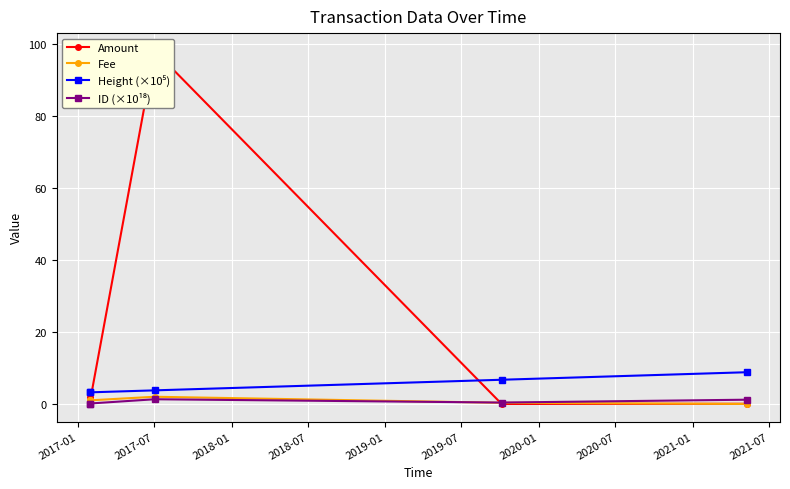

True or false: ID (×10¹⁸) has a value of 0.1 at 2017-07.

False